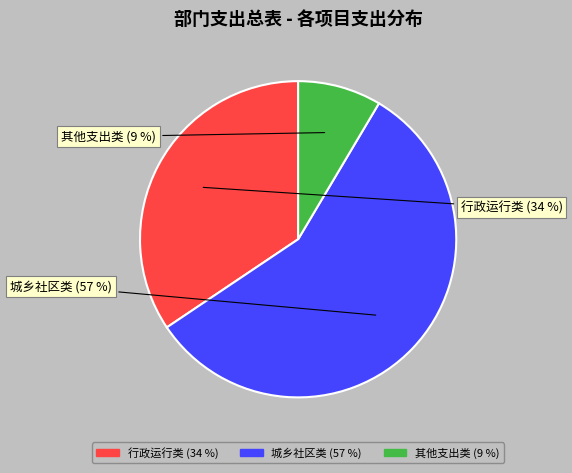

Is there any slice that represents more than half of the pie?

Yes